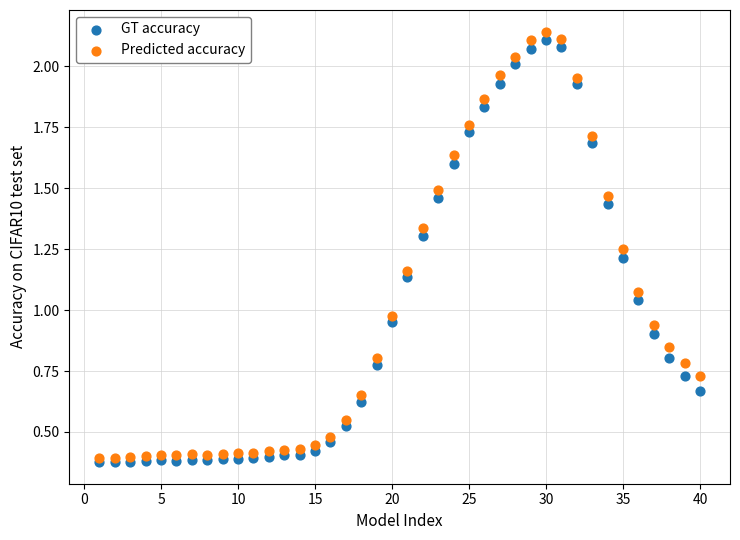

Which series contains the highest Y value?

Predicted accuracy